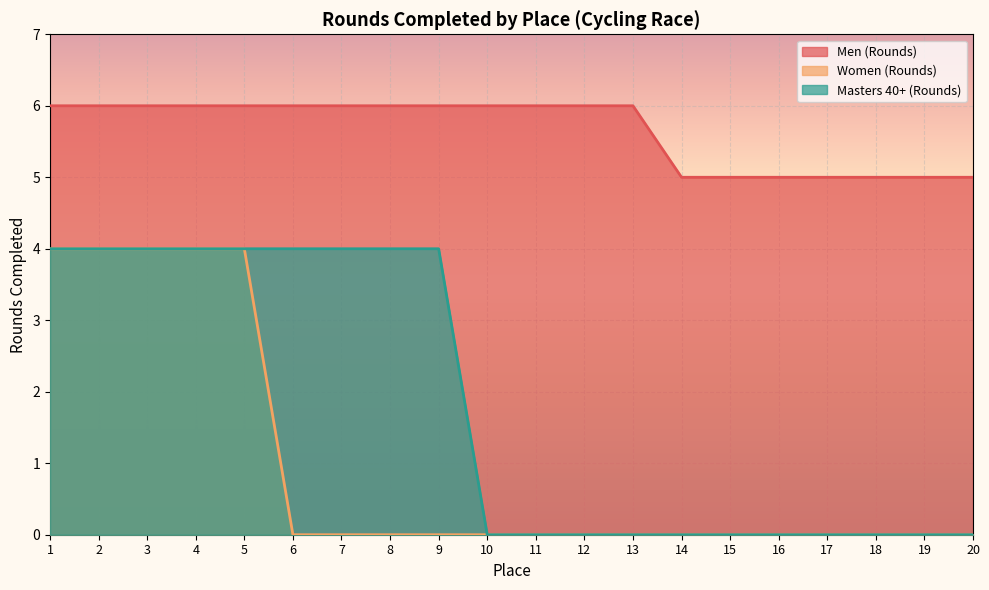

What are all the series names shown in the legend?

Men (Rounds), Women (Rounds), Masters 40+ (Rounds)